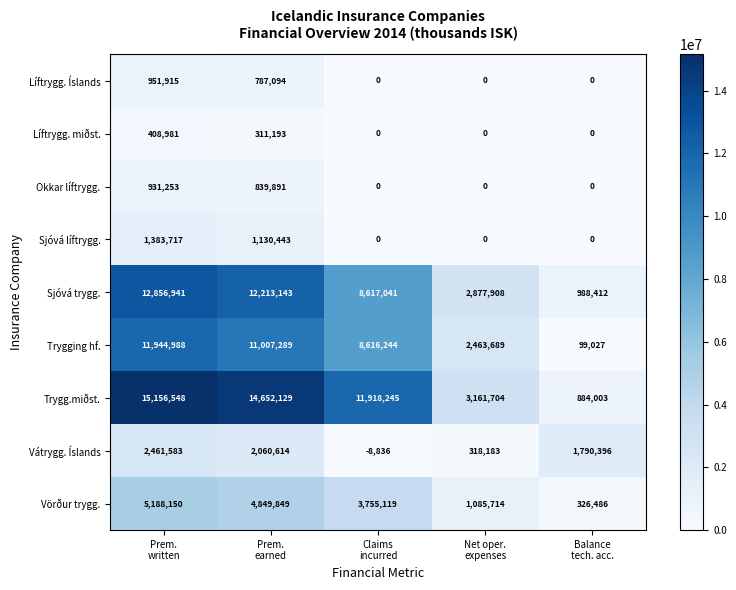

List the series in order of their peak value, highest first.

Trygg.miðst., Sjóvá trygg., Trygging hf., Vörður trygg., Vátrygg. Íslands, Sjóvá líftrygg., Líftrygg. Íslands, Okkar líftrygg., Líftrygg. miðst.